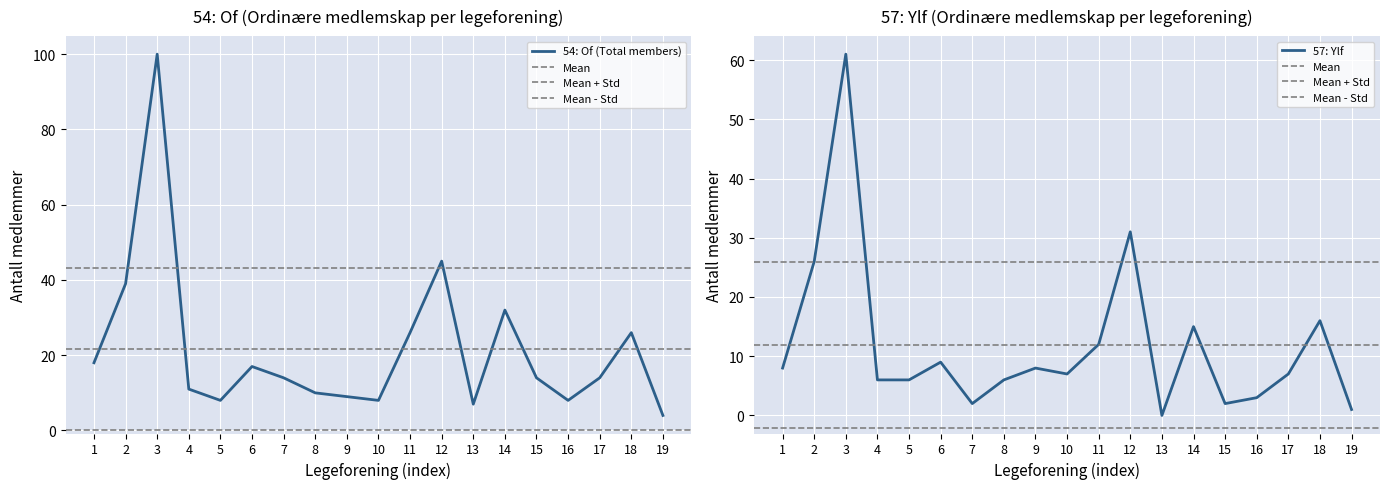

True or false: 57: Ylf has a value of 97 at 3.

False